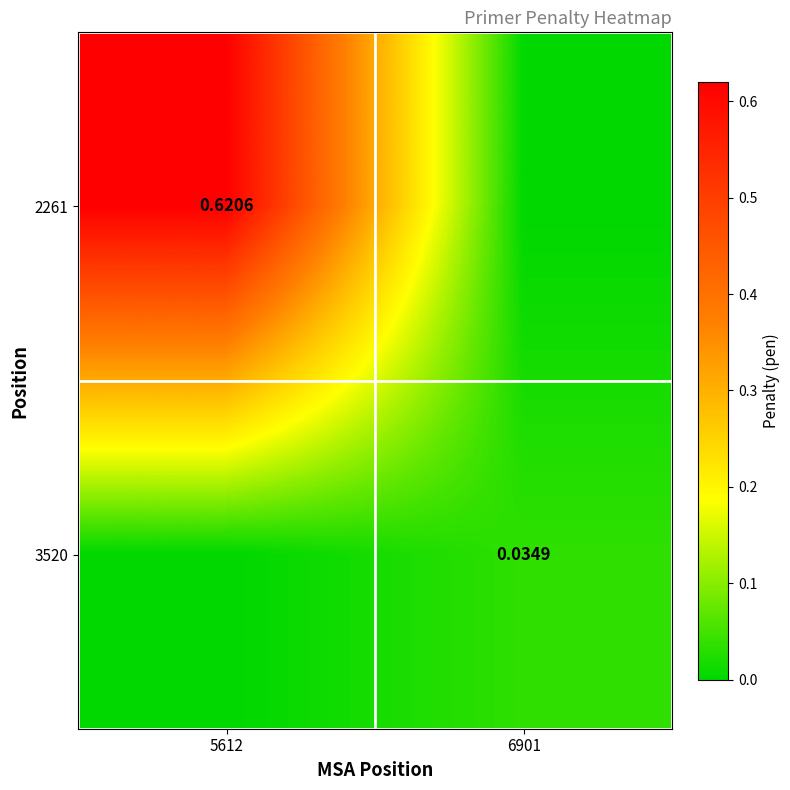

At 6901, list the series in order from smallest to largest.

2261, 3520